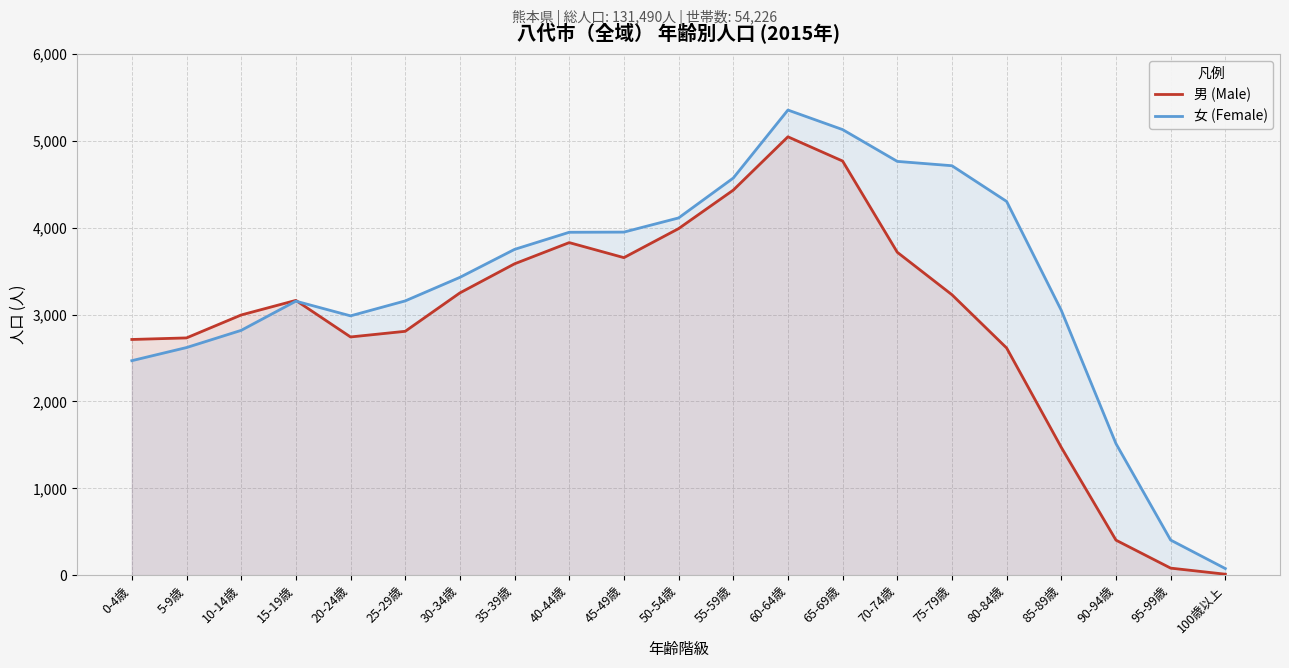

What is the label of the 8th point from the left?

35-39歳